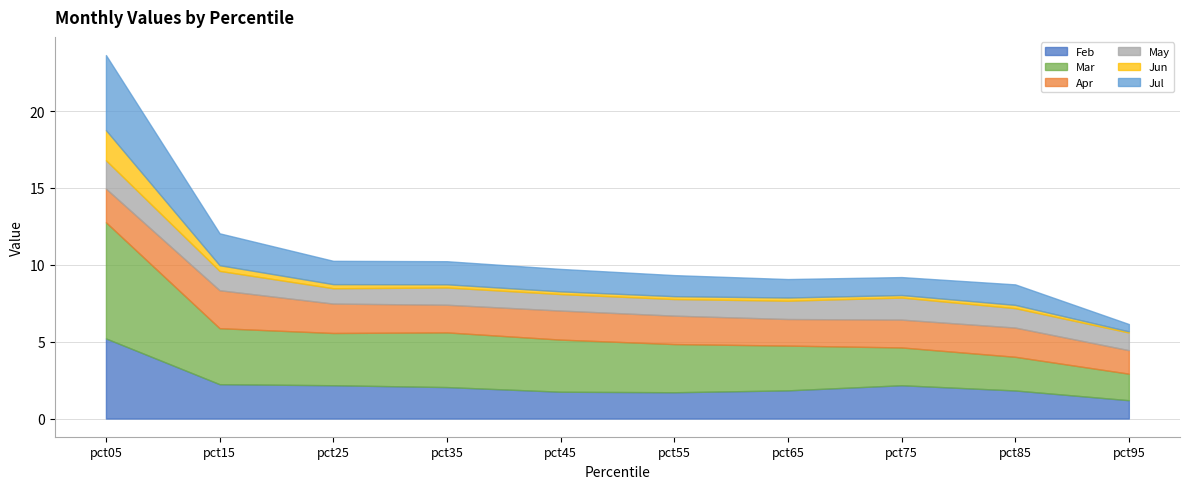

What is the total value across all series at pct05?

23.6